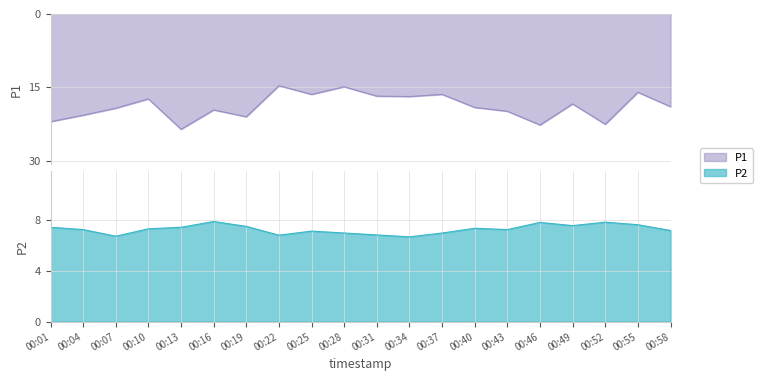

Is the value of P1 at 00:52 greater than the value of P2 at 00:58?

Yes